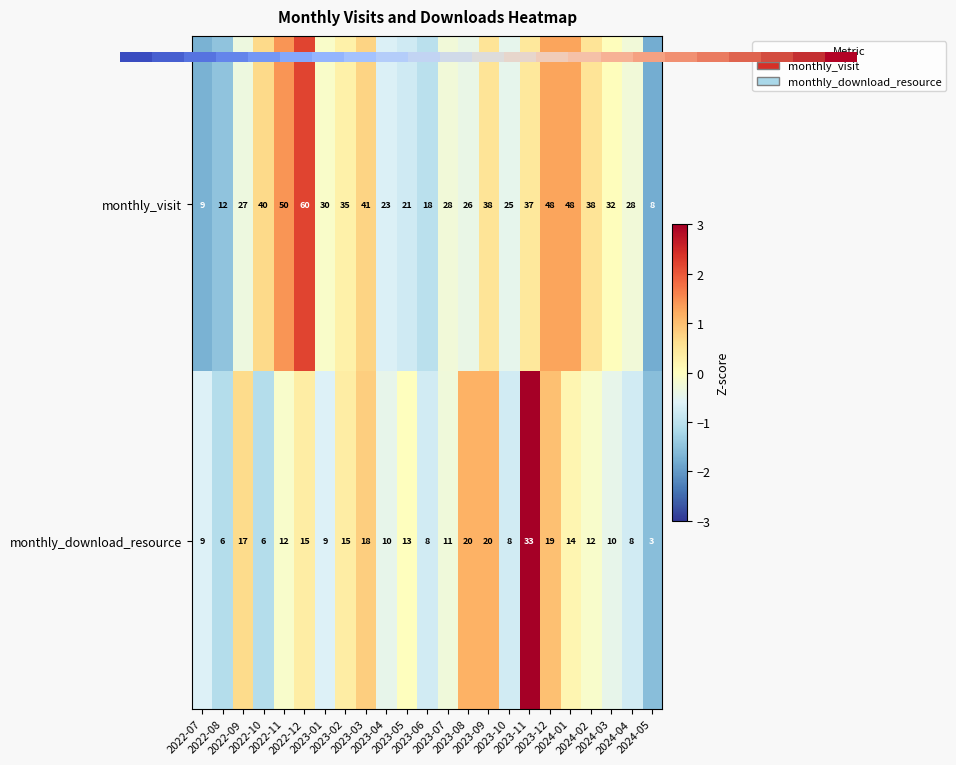

List the series in order of their overall mean, highest first.

monthly_visit, monthly_download_resource